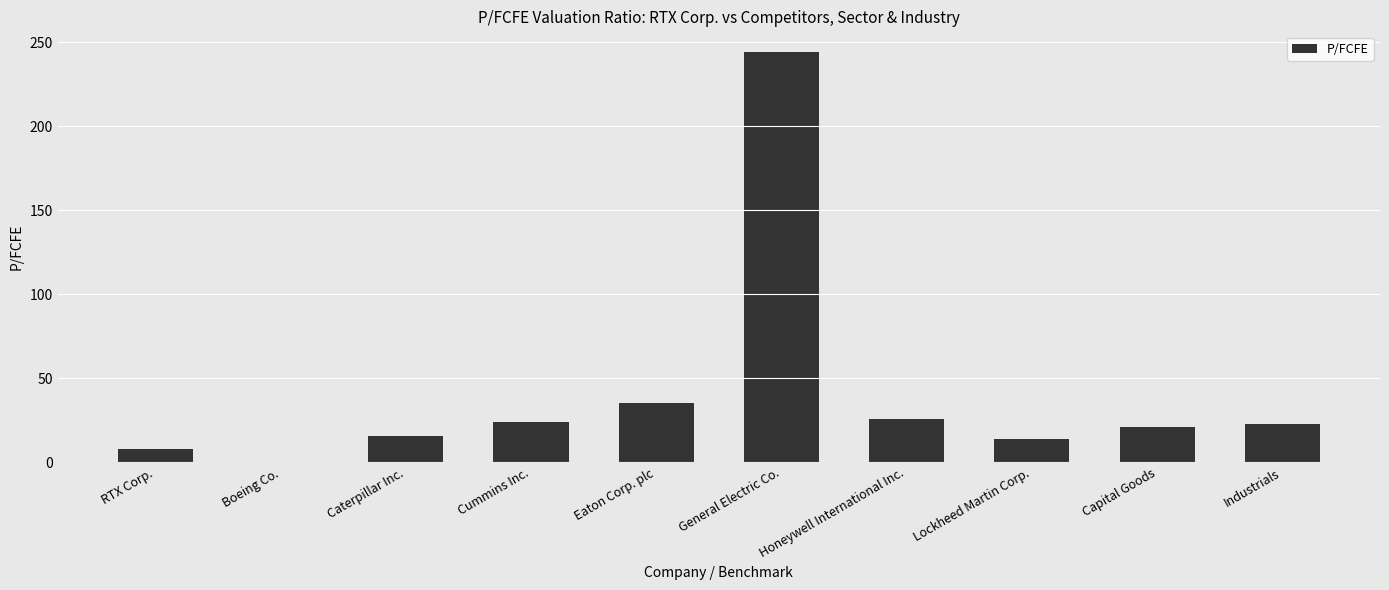

What is the greatest value displayed?

244.2